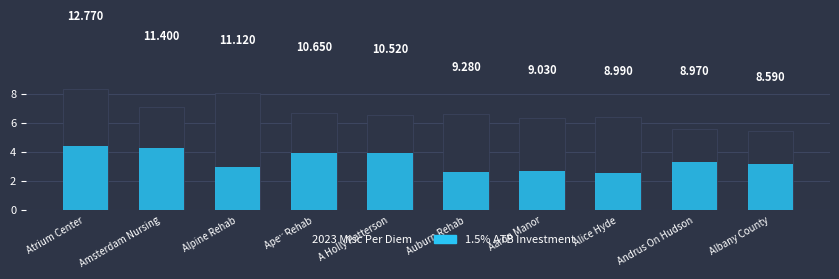

Between Alpine Rehab and Albany County, which series saw the biggest shift?

2023 Misc Per Diem